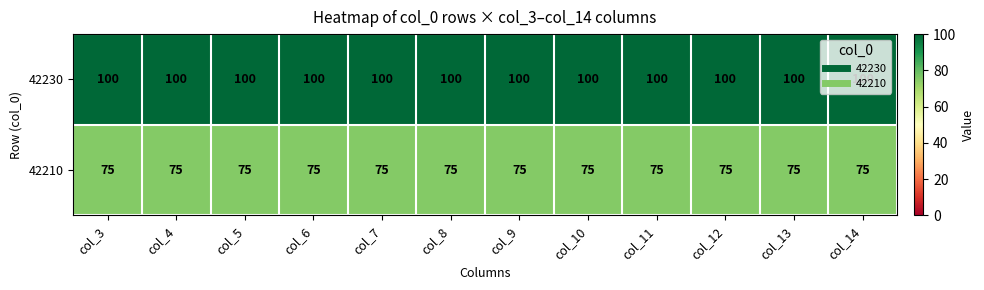

Rank the series by their maximum value, from lowest to highest.

42210, 42230